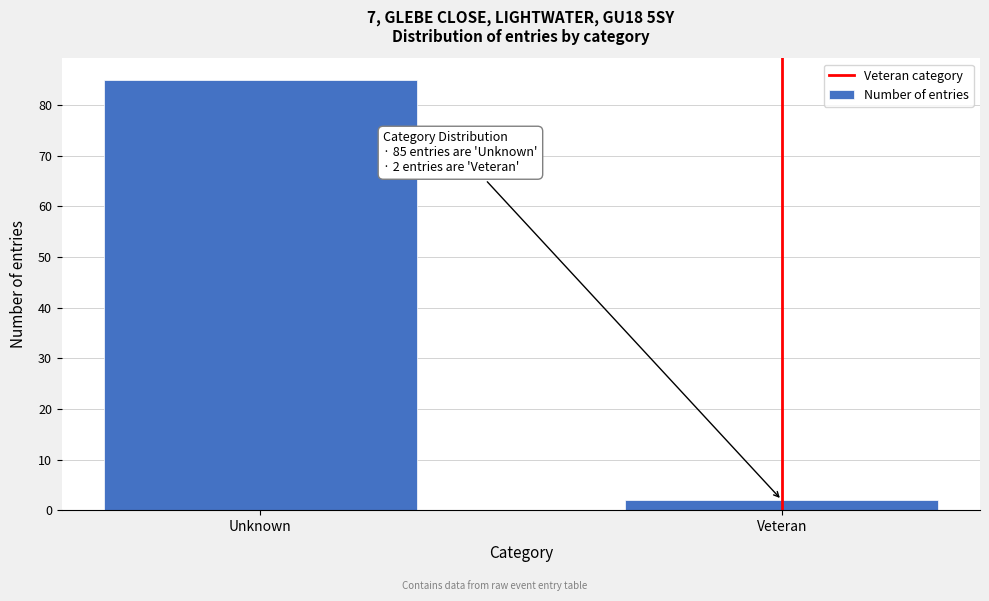

Reading left to right, extract all data points from this chart.

85	2